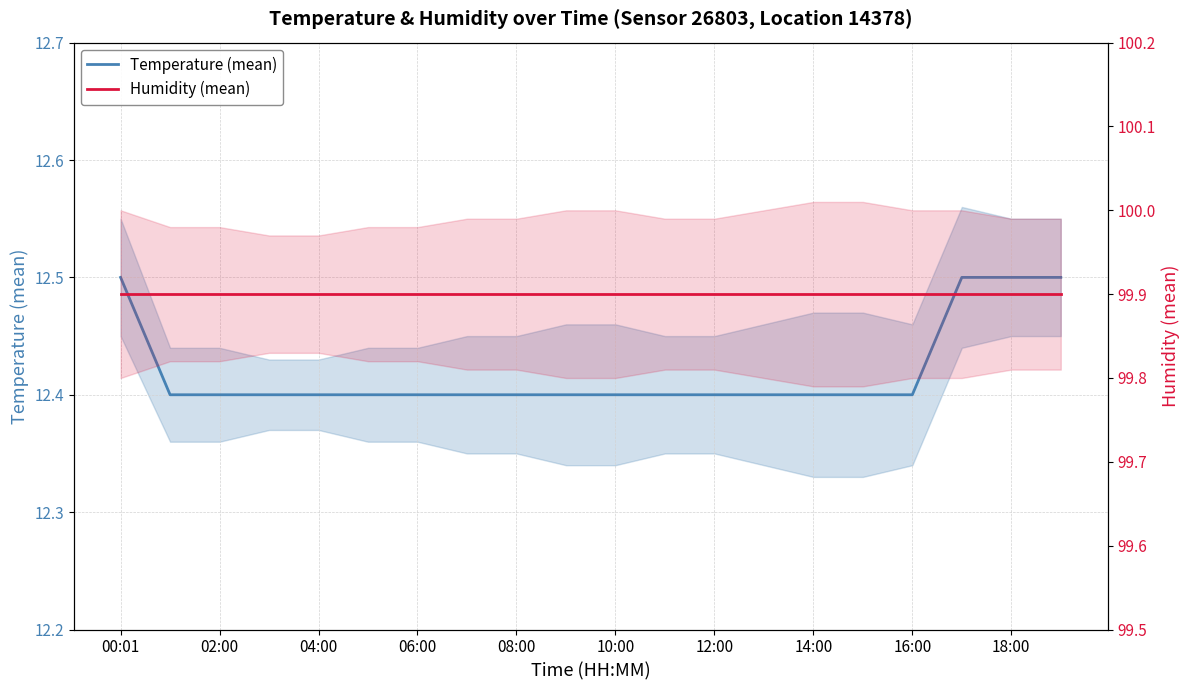

The value of Humidity (mean) at 16:00 is 99.9. True or false?

True